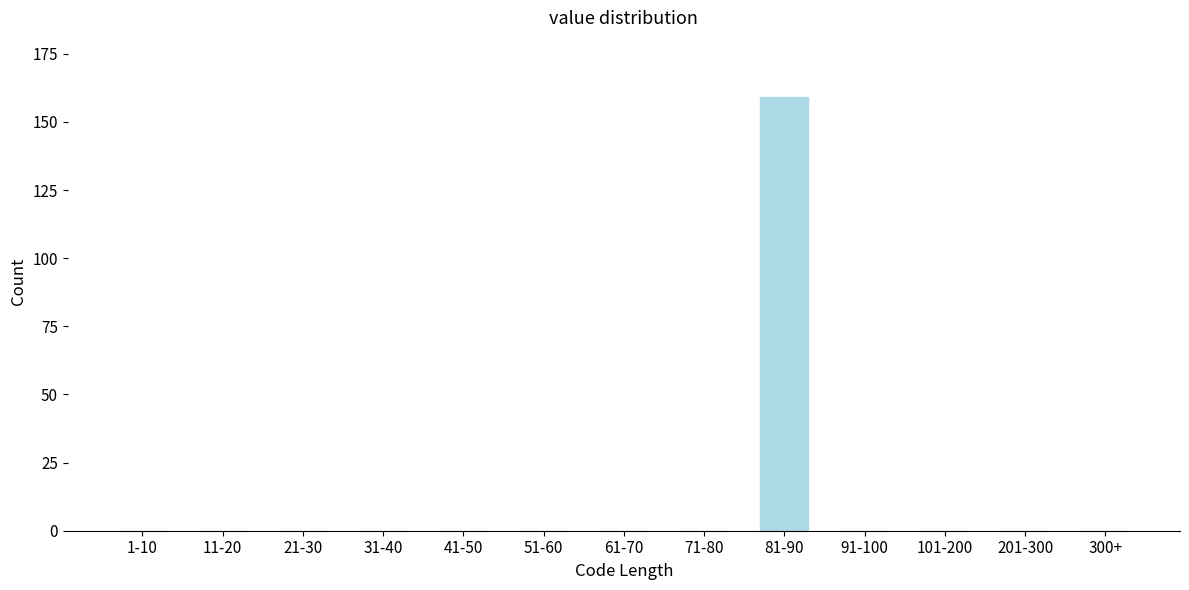

Reading right to left, transcribe all the data shown in this chart.

300+=0	201-300=0	101-200=0	91-100=0	81-90=159	71-80=0	61-70=0	51-60=0	41-50=0	31-40=0	21-30=0	11-20=0	1-10=0